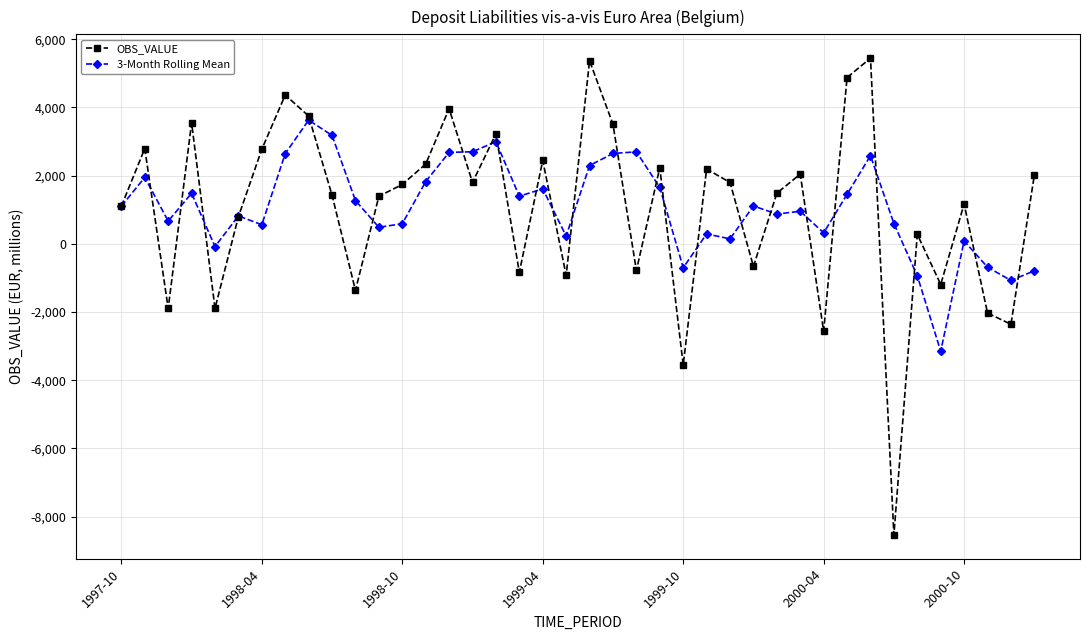

What is the average value of the OBS_VALUE series?

1031.4